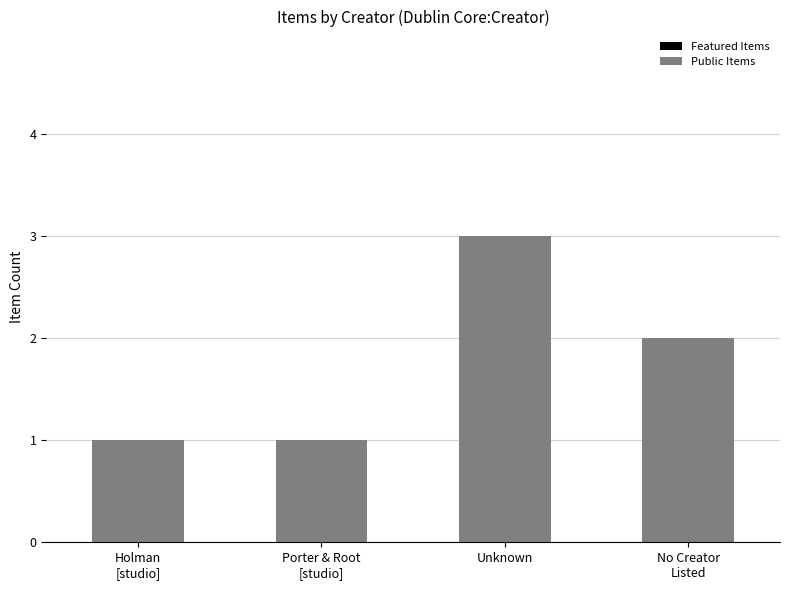

What is the value of the 4th bar from the left?

2